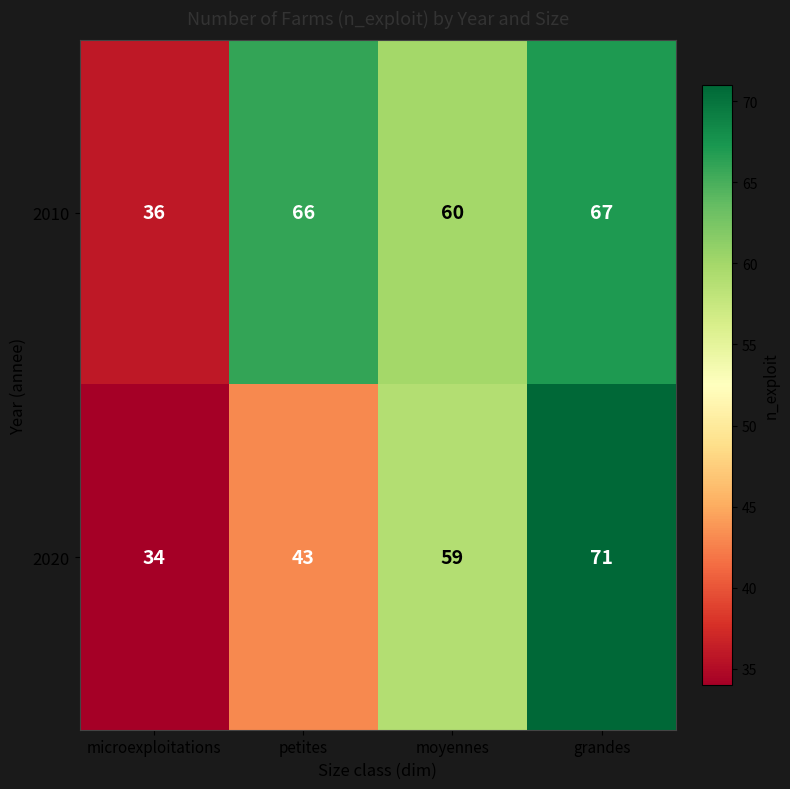

At which category is the sum across all series the highest?

grandes